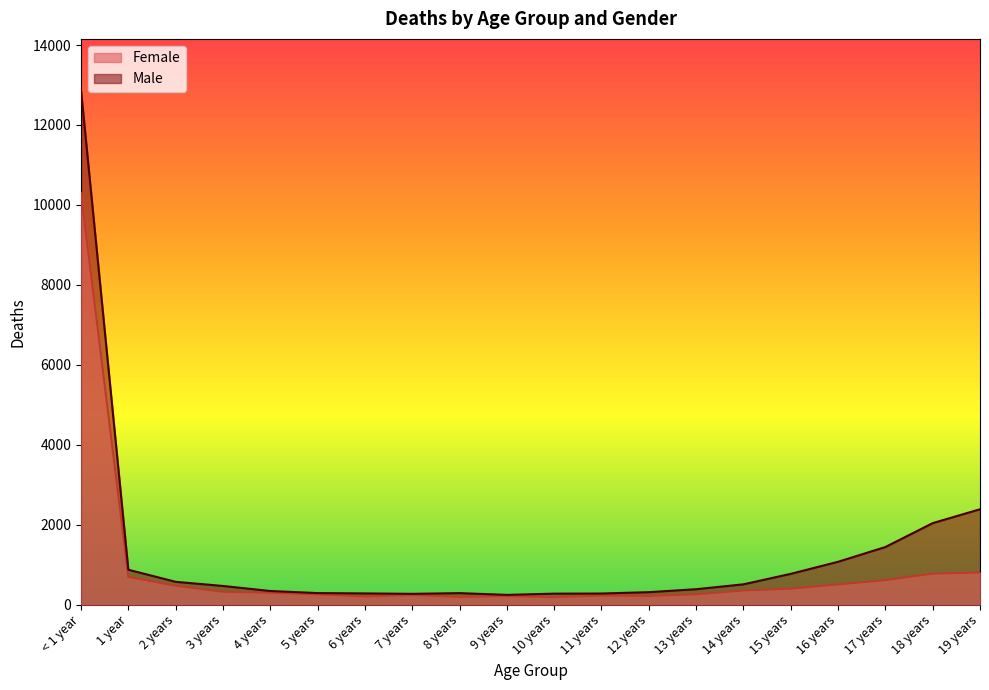

Is it true that Female equals 762 at 2 years?

False